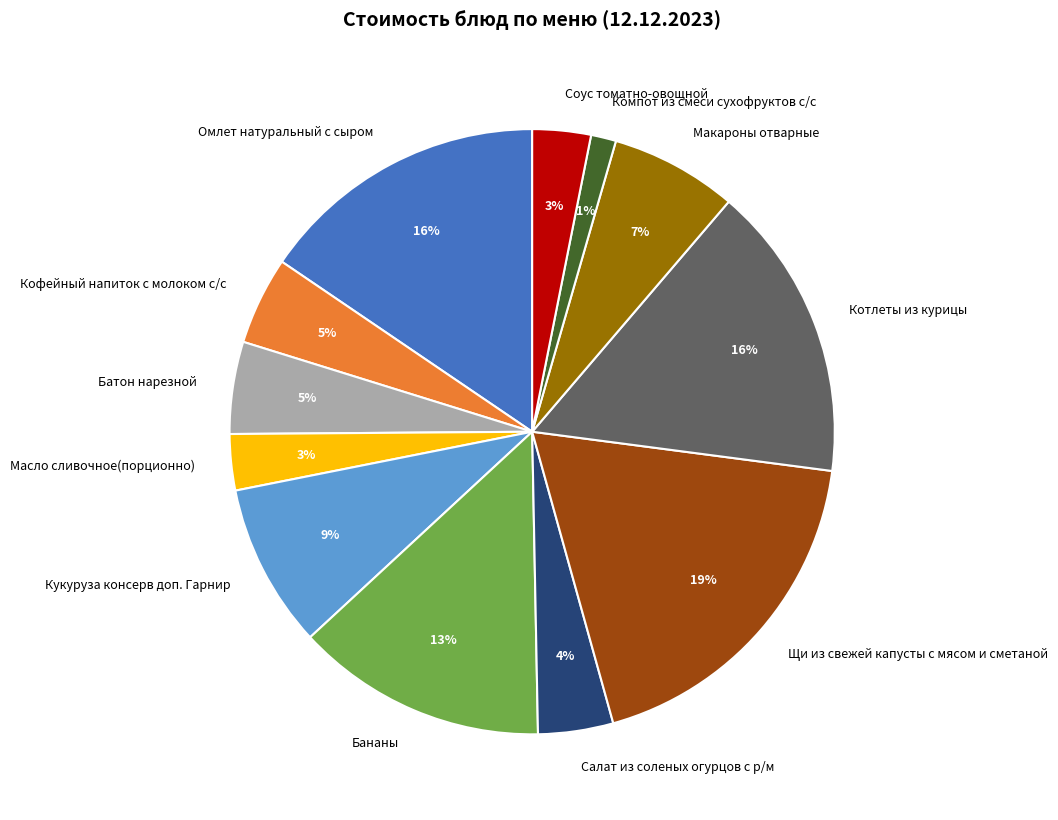

Between Котлеты из курицы and Компот из смеси сухофруктов с/с, which is larger?

Котлеты из курицы